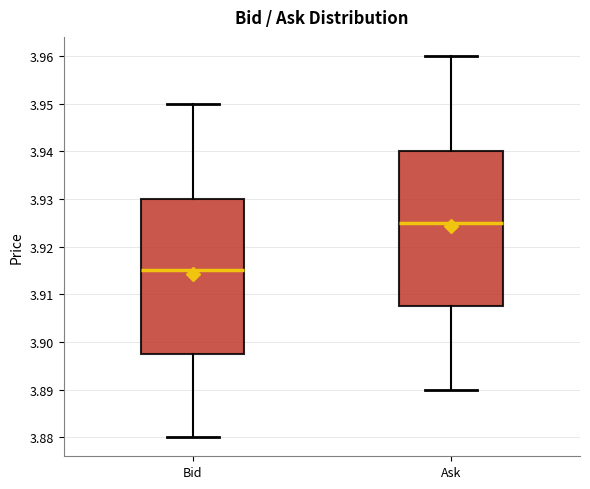

Where is the lower edge of the box for Ask on the y-axis? The values are not printed on the chart, so give them approximately, as read against the axis.

3.908